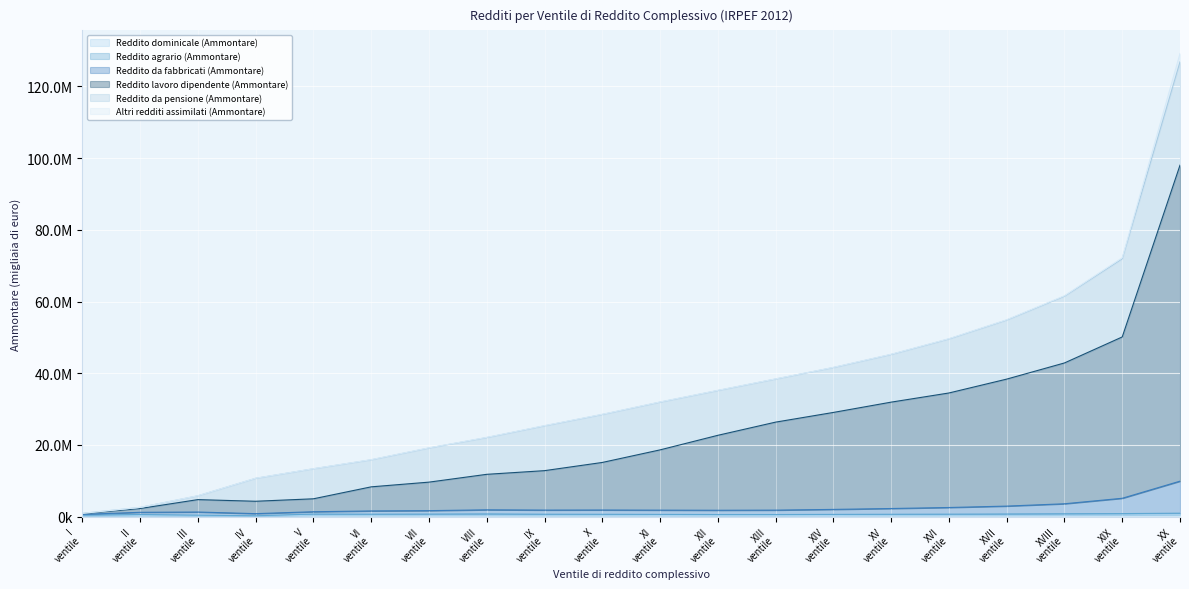

List the labels in order of Reddito da fabbricati (Ammontare) value, smallest first.

I ventile, IV ventile, II ventile, III ventile, V ventile, VI ventile, VII ventile, XII ventile, XI ventile, XIII ventile, IX ventile, X ventile, VIII ventile, XIV ventile, XV ventile, XVI ventile, XVII ventile, XVIII ventile, XIX ventile, XX ventile